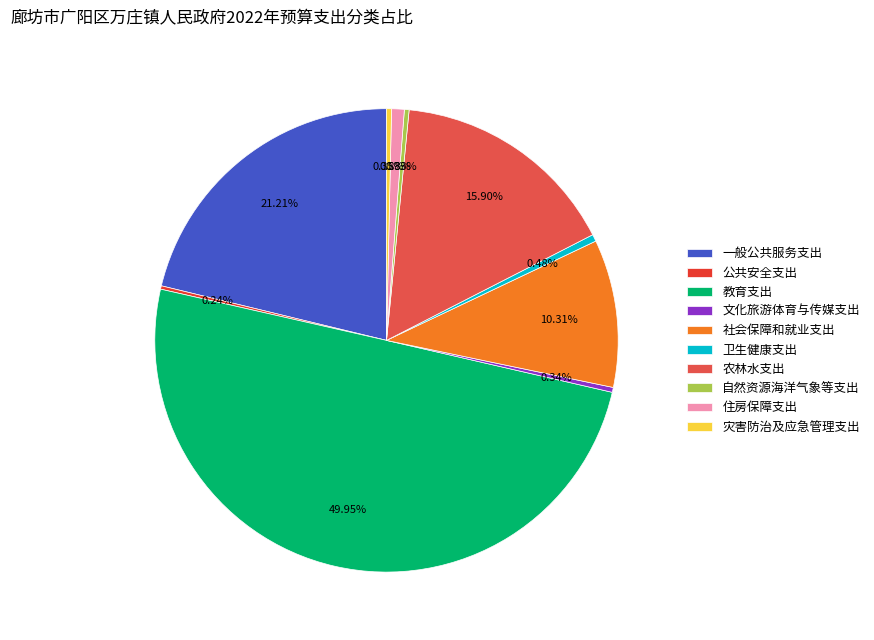

To the nearest percent, what portion does 教育支出 represent?

50%